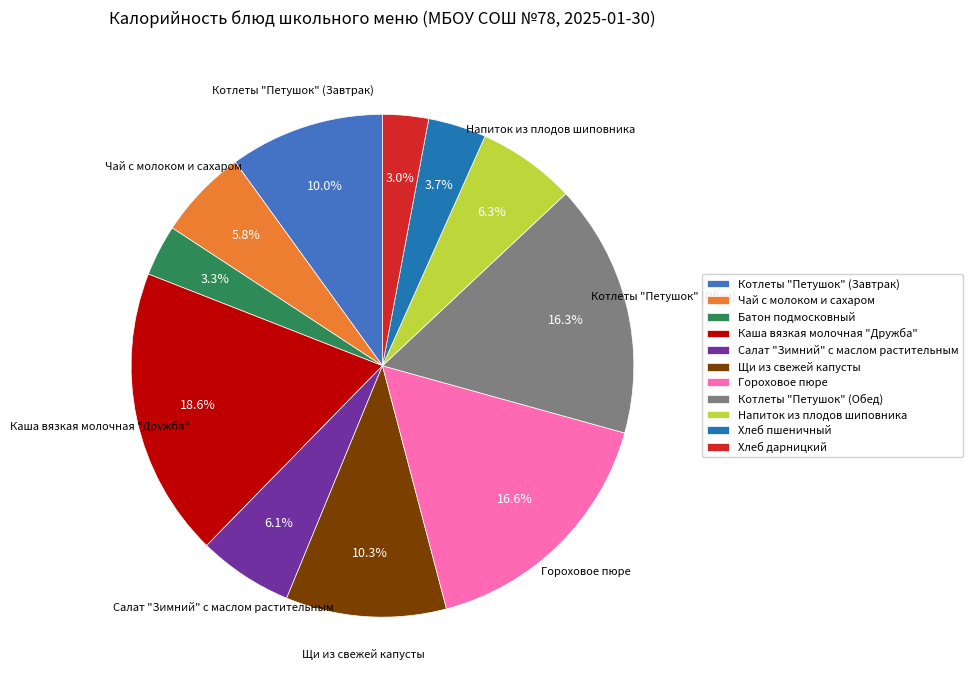

Is the sum of Хлеб пшеничный and Салат "Зимний" с маслом растительным greater than half?

No